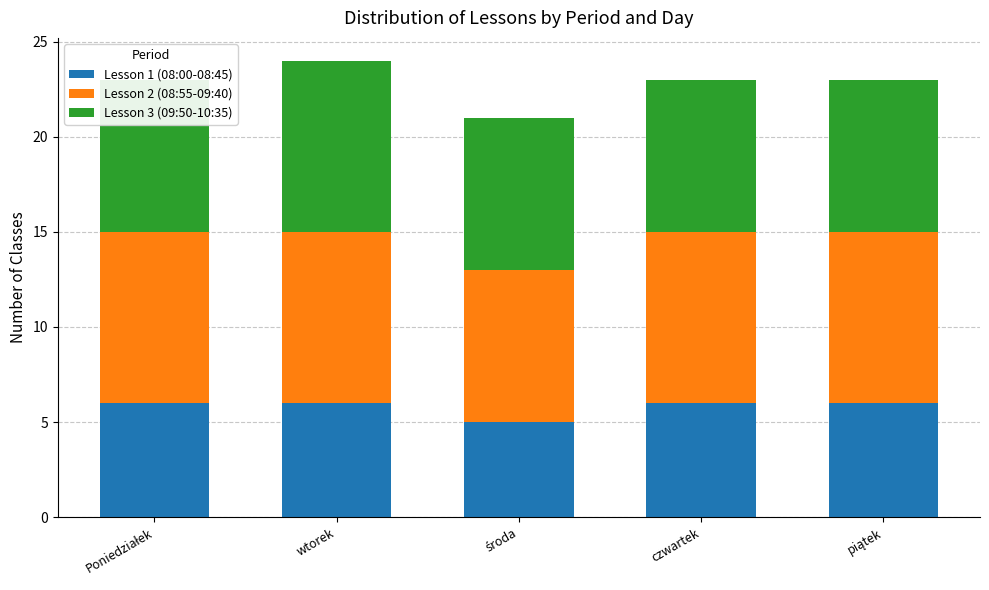

What is the label of the 5th bar from the right?

Poniedziałek